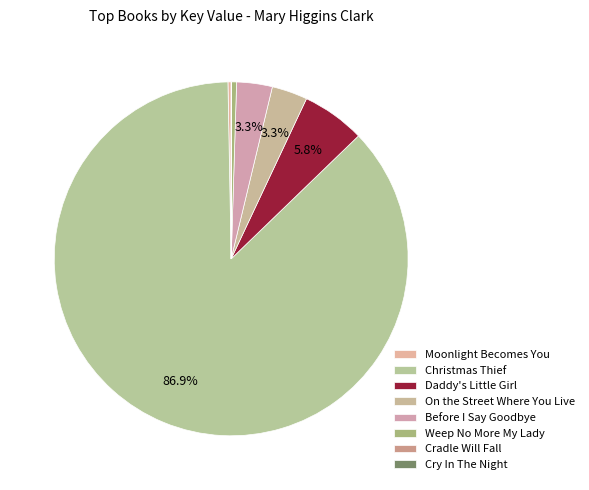

Rank the categories by value from highest to lowest.

Christmas Thief, Daddy's Little Girl, Before I Say Goodbye, On the Street Where You Live, Weep No More My Lady, Moonlight Becomes You, Cry In The Night, Cradle Will Fall